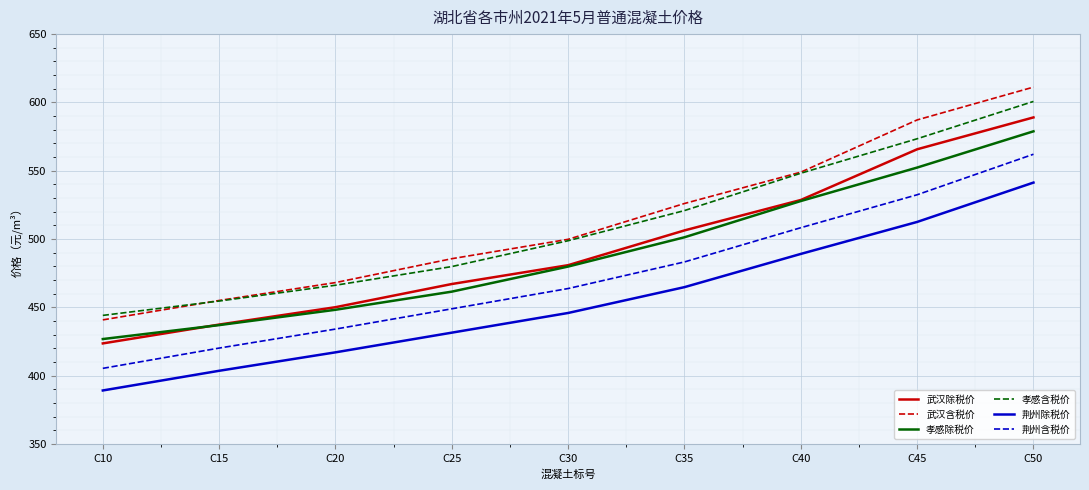

Is the value of 武汉含税价 at C35 greater than the value of 荆州除税价 at C40?

Yes